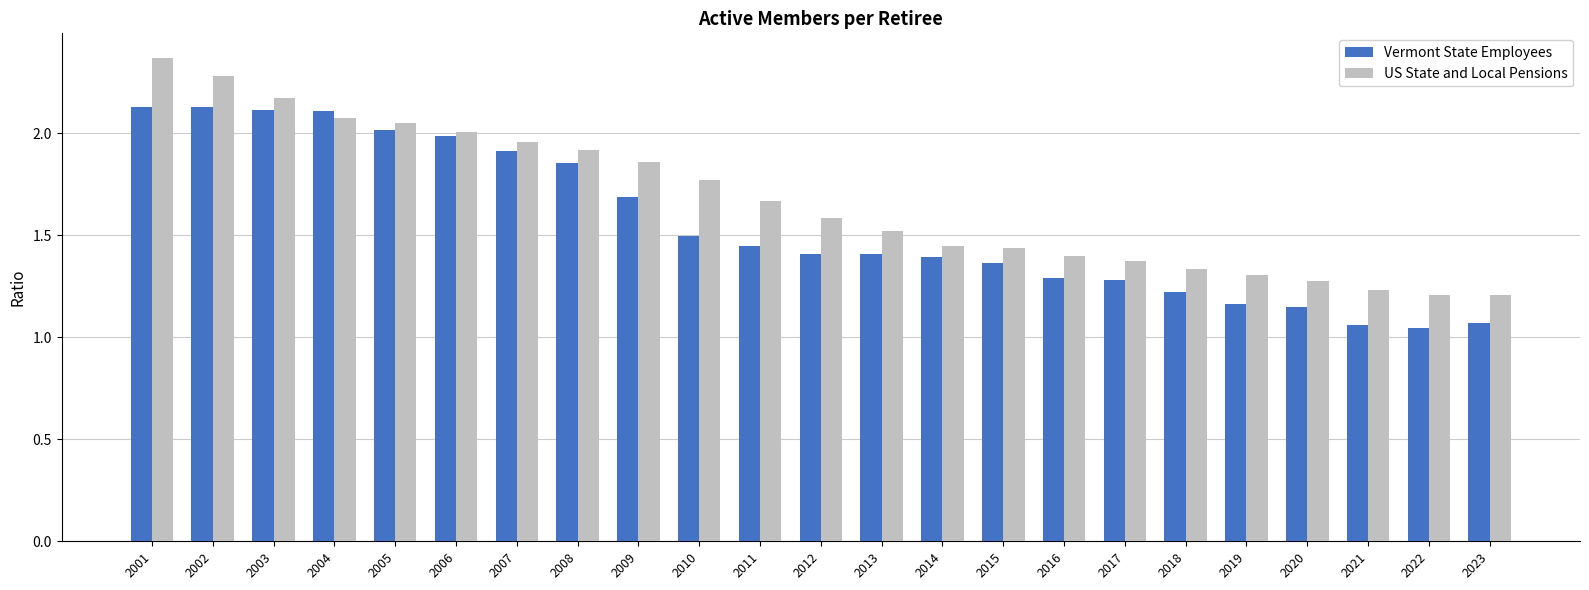

List the series in order of their overall mean, lowest first.

Vermont State Employees, US State and Local Pensions